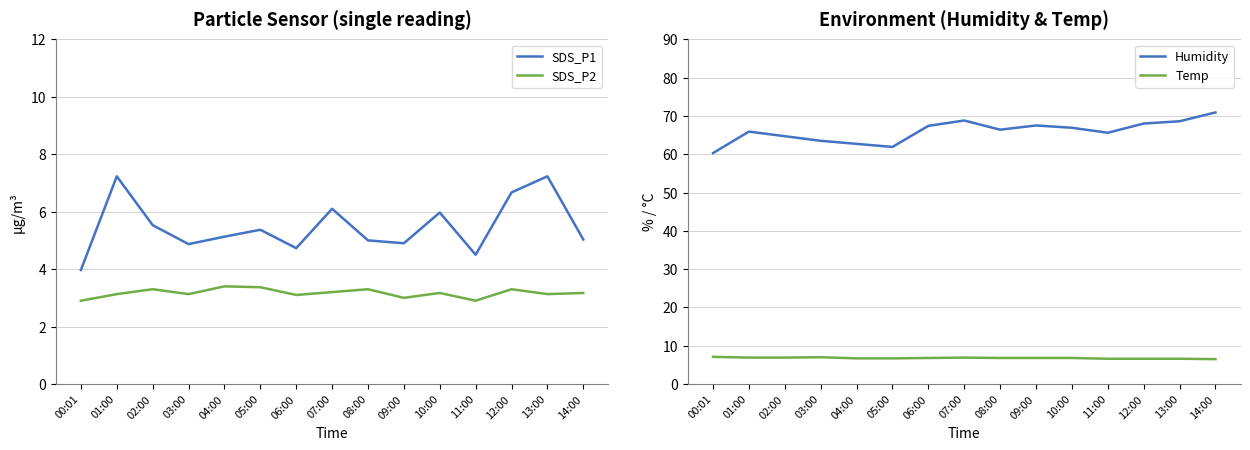

What is the value of the SDS_P2 point at the 15th from the left?

3.2